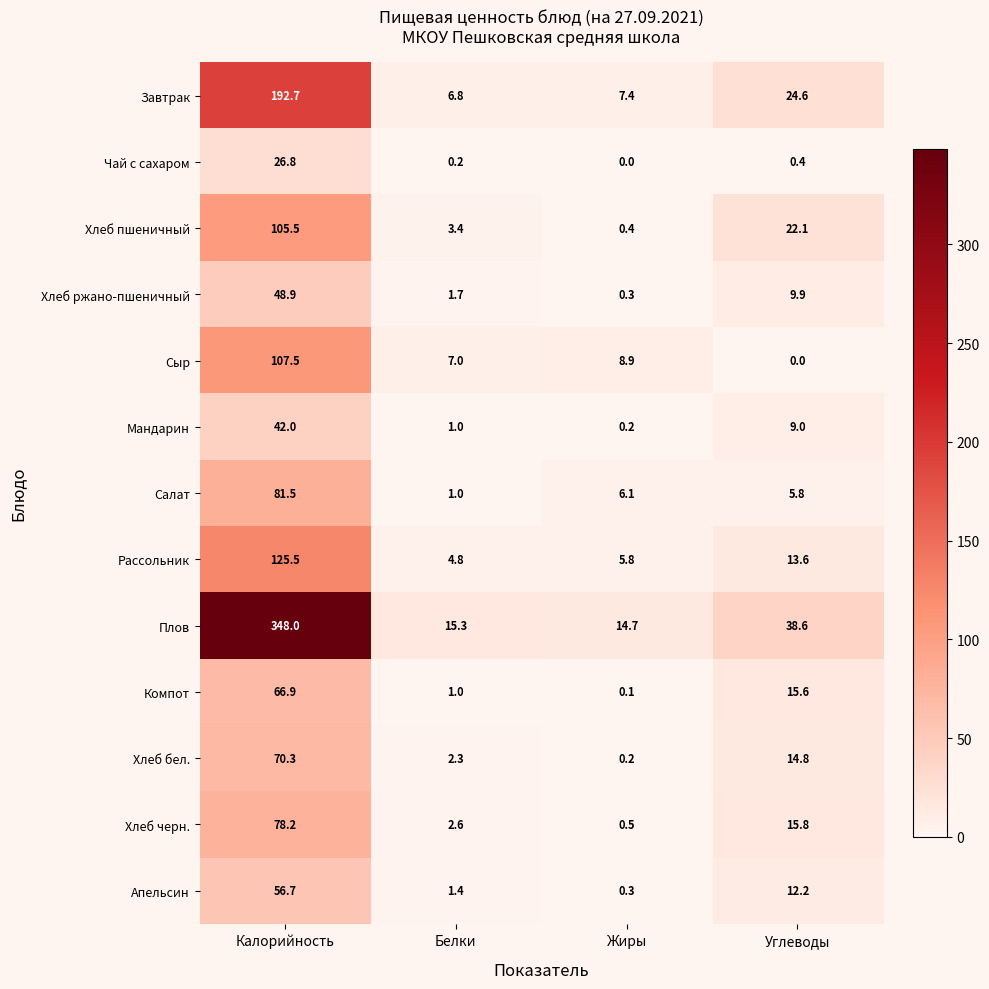

List the labels in order of Рассольник value, smallest first.

Белки, Жиры, Углеводы, Калорийность